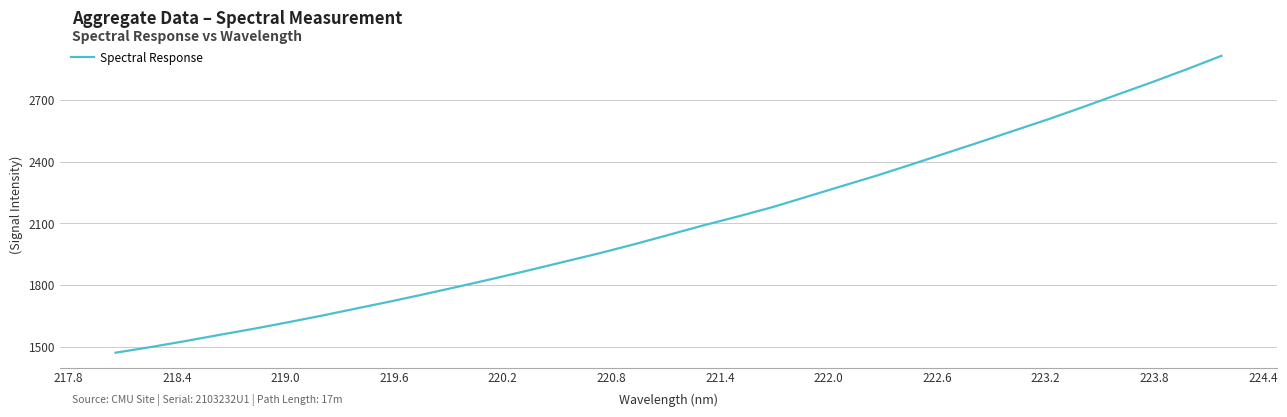

Does the chart have visible grid lines?

Yes